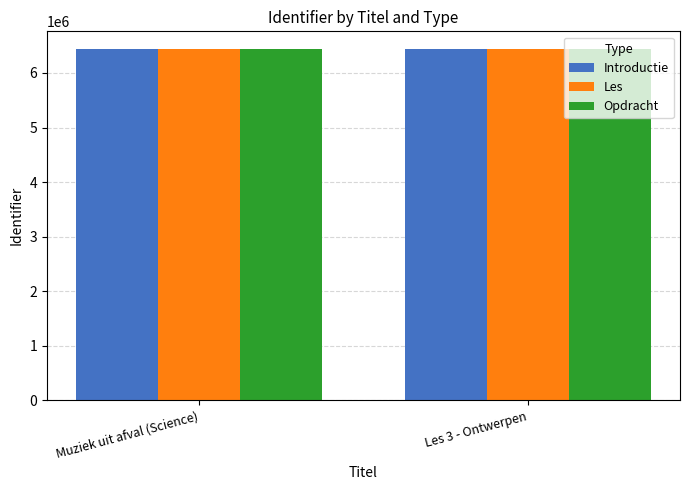

What is the difference between the highest and lowest values at Muziek uit afval (Science)?

212